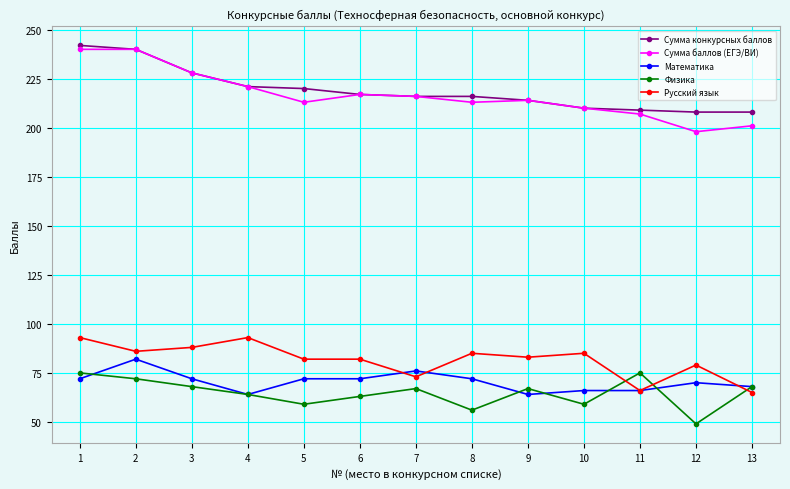

Reading left to right, transcribe all the data shown in this chart.

Сумма конкурсных баллов: 242	240	228	221	220	217	216	216	214	210	209	208	208
Сумма баллов (ЕГЭ/ВИ): 240	240	228	221	213	217	216	213	214	210	207	198	201
Математика: 72	82	72	64	72	72	76	72	64	66	66	70	68
Физика: 75	72	68	64	59	63	67	56	67	59	75	49	68
Русский язык: 93	86	88	93	82	82	73	85	83	85	66	79	65